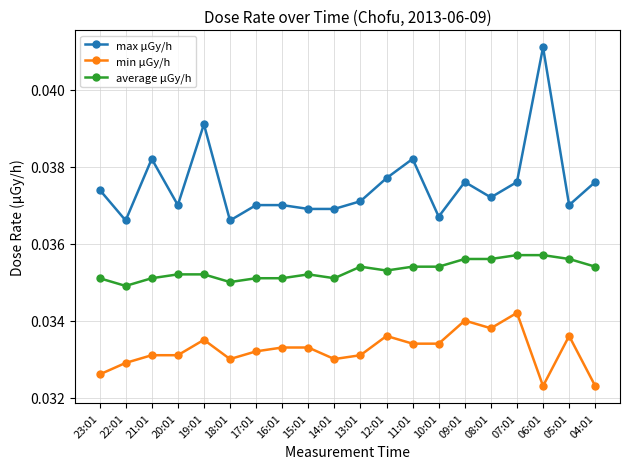

Which series has the largest total across all categories?

max μGy/h